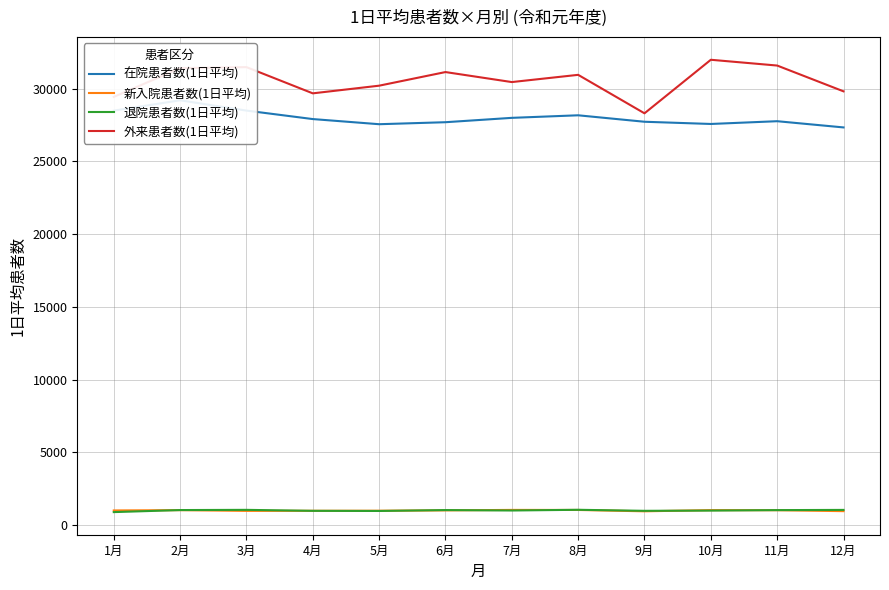

What is the total value across all series at 5月?

59708.6